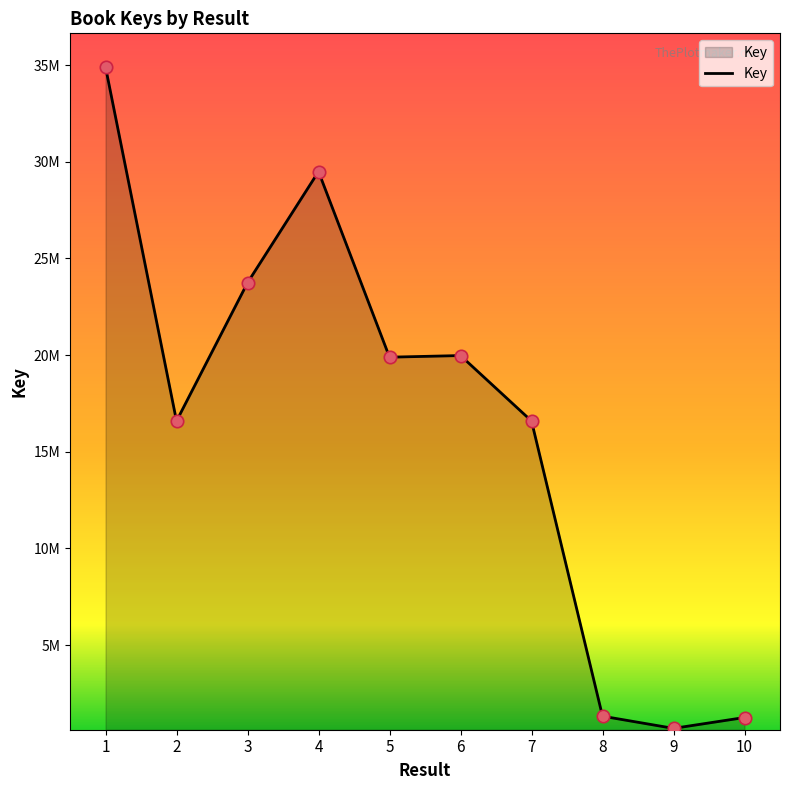

Approximately how many times larger is the value at 2 compared to 5?

0.8